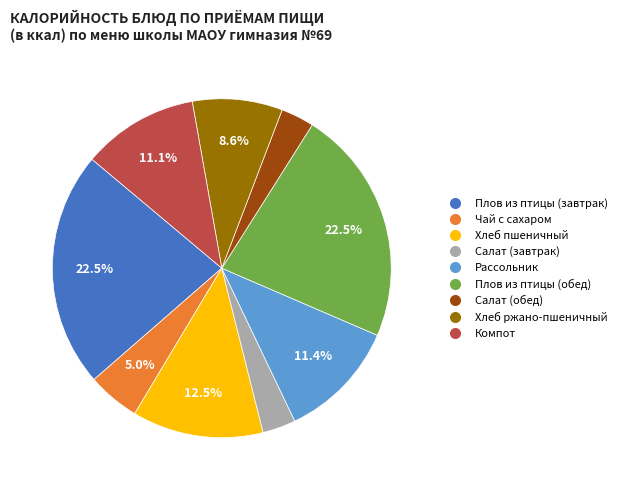

Between Рассольник and Чай с сахаром, which is larger?

Рассольник